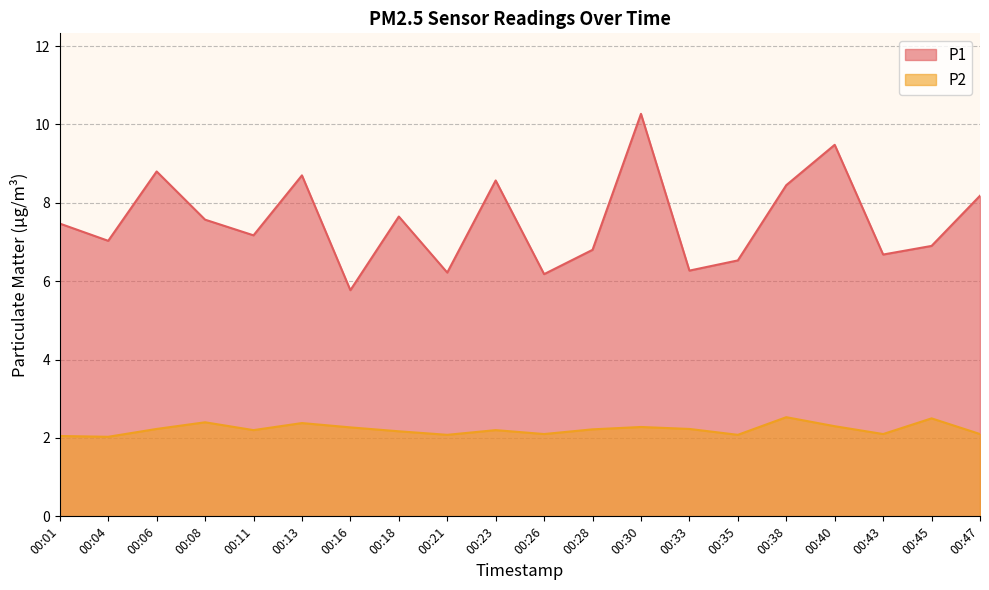

How many values in the P1 series are below 7?

8